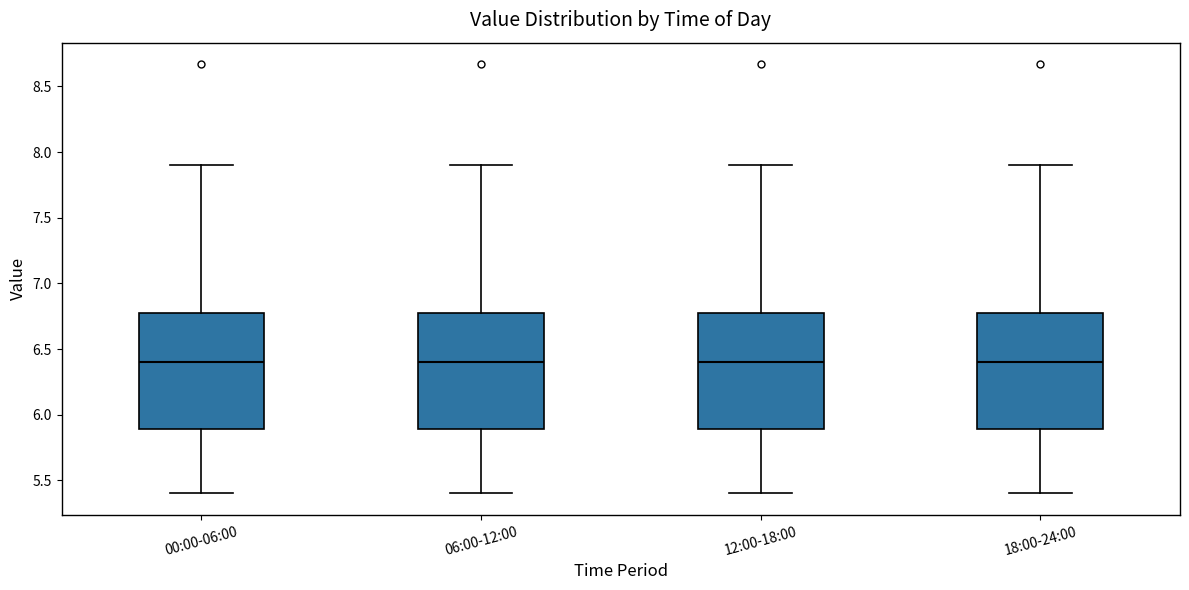

Reading left to right, transcribe this box plot: for each box, give where its median line is, the range the box spans, and where its two whiskers end, as read against the y-axis. The values are not printed on the chart, so give them approximately, as read against the axis.

00:00-06:00: median 6.40, box 5.90 to 6.75, whiskers 5.40 to 7.90
06:00-12:00: median 6.40, box 5.90 to 6.75, whiskers 5.40 to 7.90
12:00-18:00: median 6.40, box 5.90 to 6.75, whiskers 5.40 to 7.90
18:00-24:00: median 6.40, box 5.90 to 6.75, whiskers 5.40 to 7.90